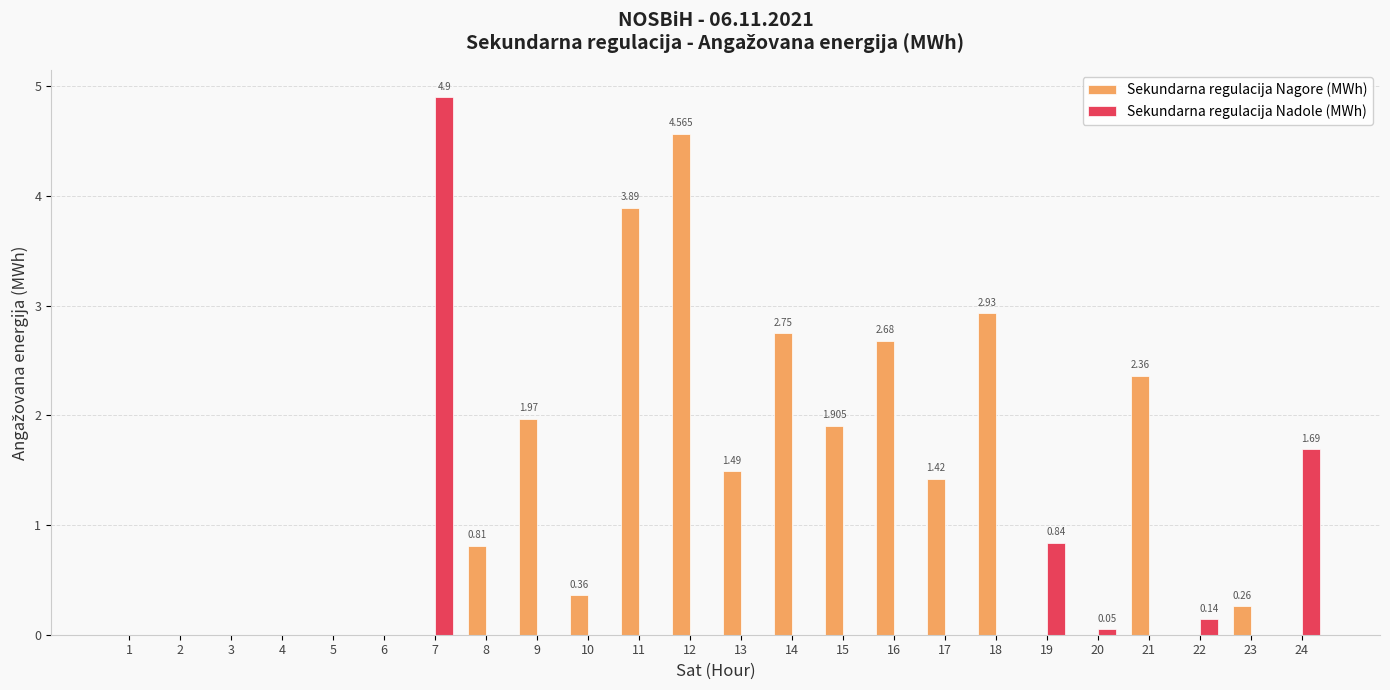

Which category has the highest value in the Sekundarna regulacija Nadole (MWh) series?

7